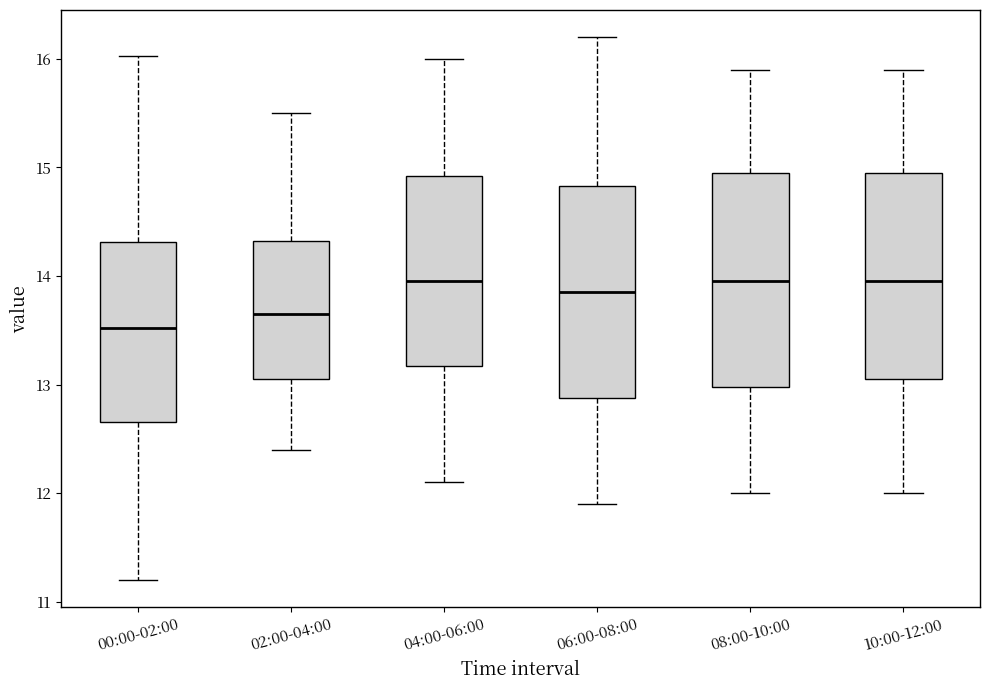

Reading left to right, read every box against the y-axis: the position of its median line, the range the box covers, and the ends of its whiskers. The values are not printed on the chart, so give them approximately, as read against the axis.

00:00-02:00: median 13.5, box 12.7 to 14.3, whiskers 11.2 to 16.0
02:00-04:00: median 13.7, box 13.1 to 14.3, whiskers 12.4 to 15.5
04:00-06:00: median 14.0, box 13.2 to 14.9, whiskers 12.1 to 16.0
06:00-08:00: median 13.9, box 12.9 to 14.8, whiskers 11.9 to 16.2
08:00-10:00: median 14.0, box 13.0 to 15.0, whiskers 12.0 to 15.9
10:00-12:00: median 14.0, box 13.1 to 15.0, whiskers 12.0 to 15.9